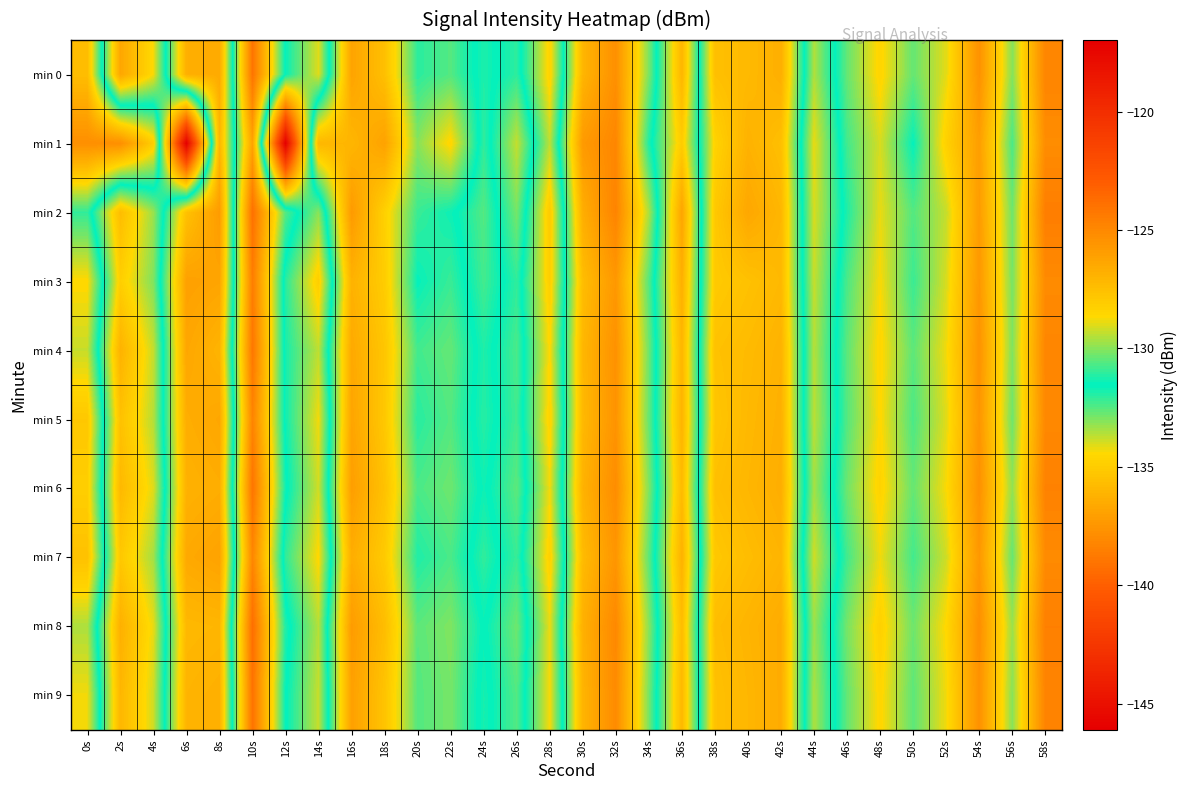

At which category is the sum across all series the highest?

10s